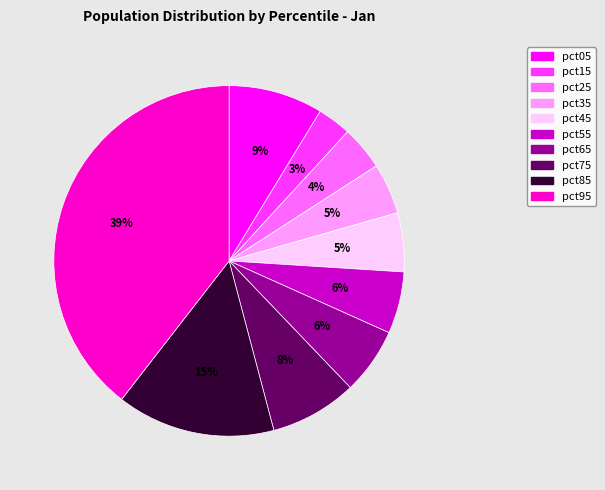

To the nearest percent, what is the average slice percentage?

10%